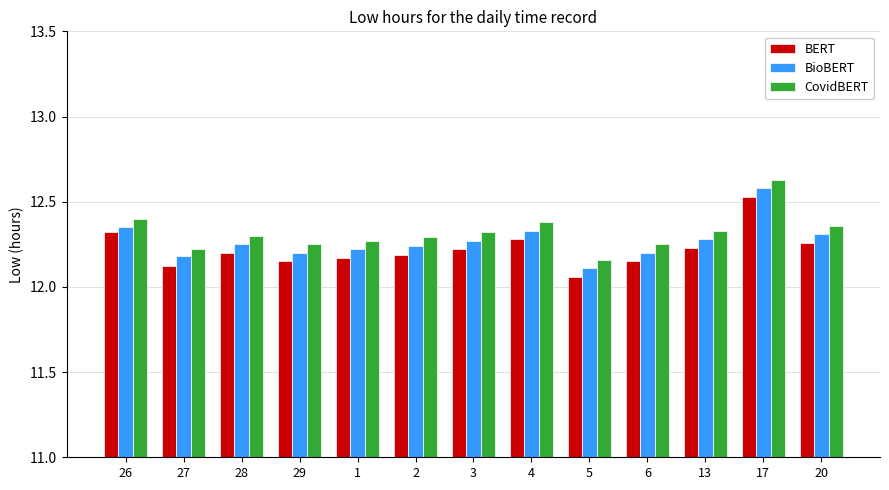

Which label corresponds to the smallest value in the chart?

5